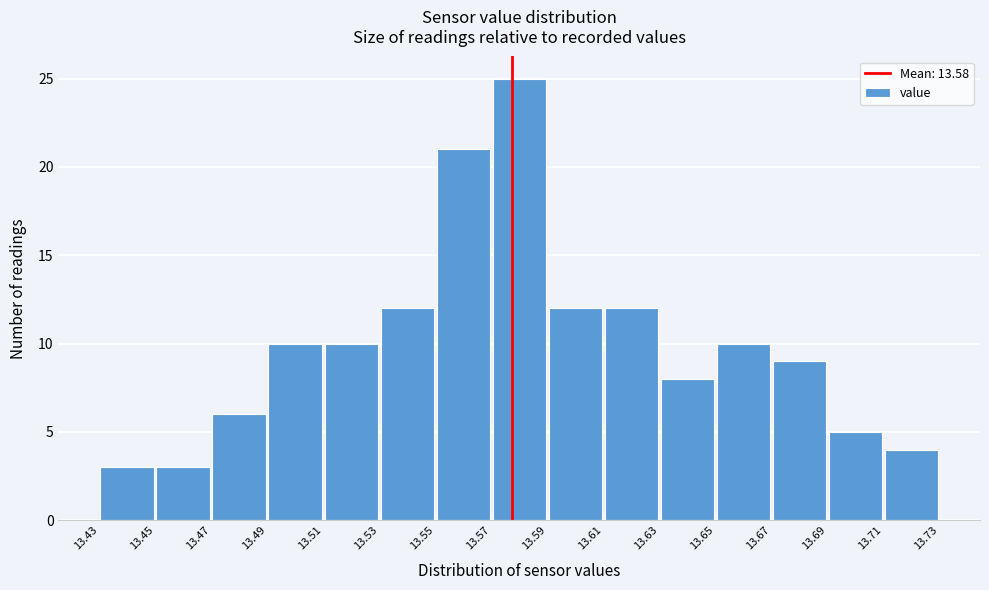

Reading left to right, transcribe this chart: for each bar, give the range it covers on the x-axis and its height. The values are not printed on the chart, so give them approximately, as read against the axis.

13.43 to 13.45: 3
13.45 to 13.47: 3
13.47 to 13.49: 6
13.49 to 13.51: 10
13.51 to 13.53: 10
13.53 to 13.55: 12
13.55 to 13.57: 21
13.57 to 13.59: 25
13.59 to 13.61: 12
13.61 to 13.63: 12
13.63 to 13.65: 8
13.65 to 13.67: 10
13.67 to 13.69: 9
13.69 to 13.71: 5
13.71 to 13.73: 4